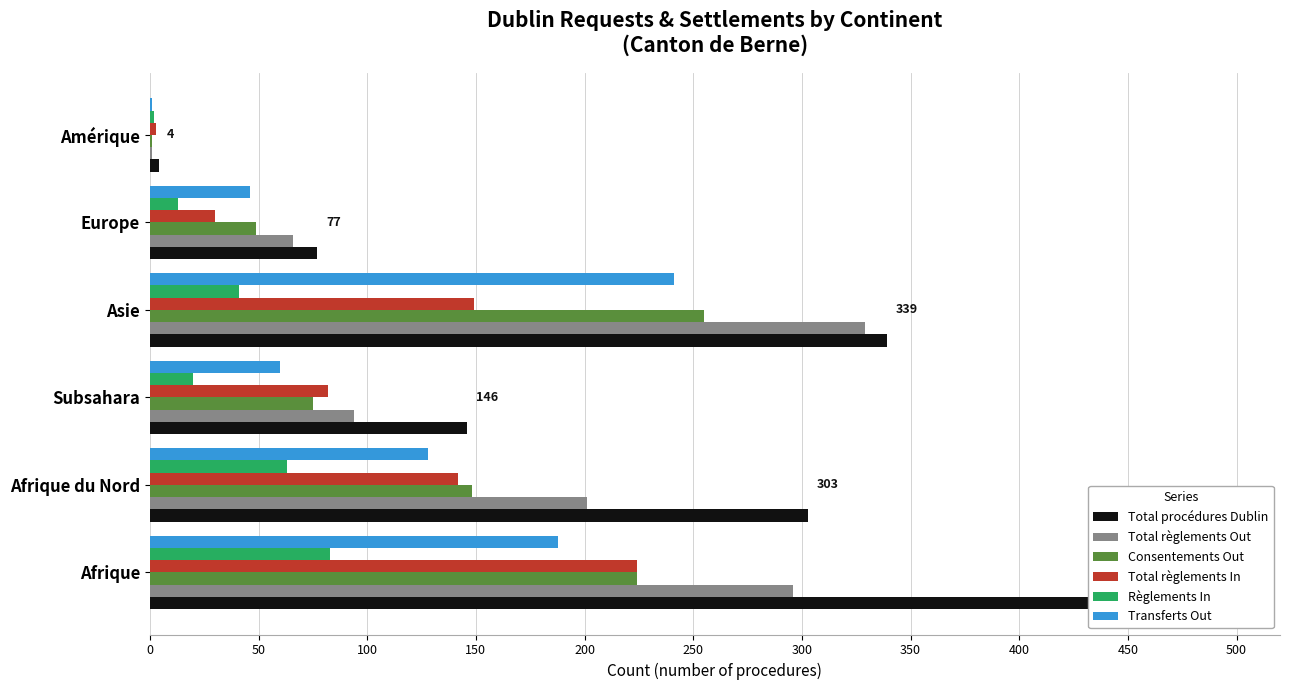

Reading right to left, list all the values displayed in this chart.

Total procédures Dublin: 4	77	339	146	303	450
Total règlements Out: 1	66	329	94	201	296
Consentements Out: 1	49	255	75	148	224
Total règlements In: 3	30	149	82	142	224
Règlements In: 2	13	41	20	63	83
Transferts Out: 1	46	241	60	128	188